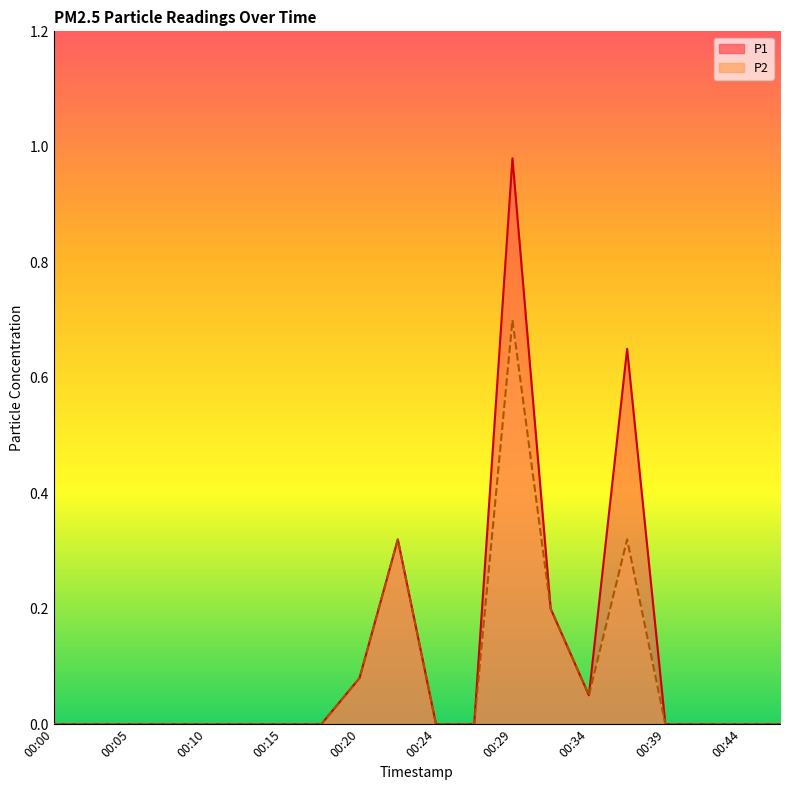

What are all the series names shown in the legend?

P1, P2